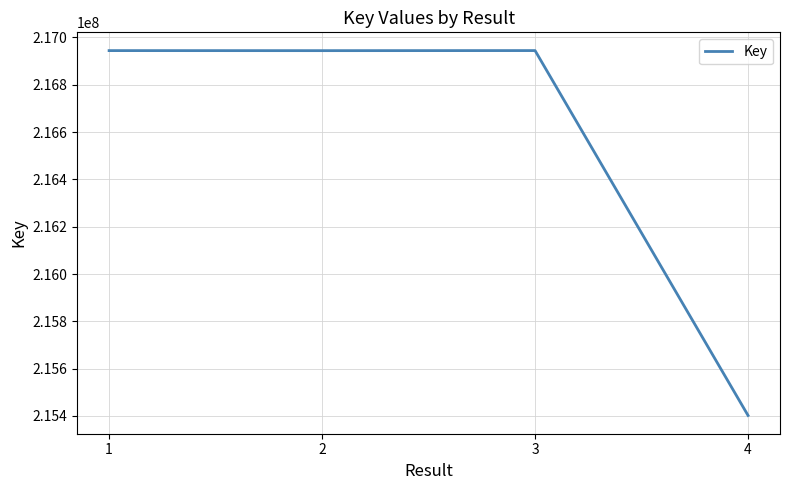

At which category does the chart reach its minimum across all series?

4